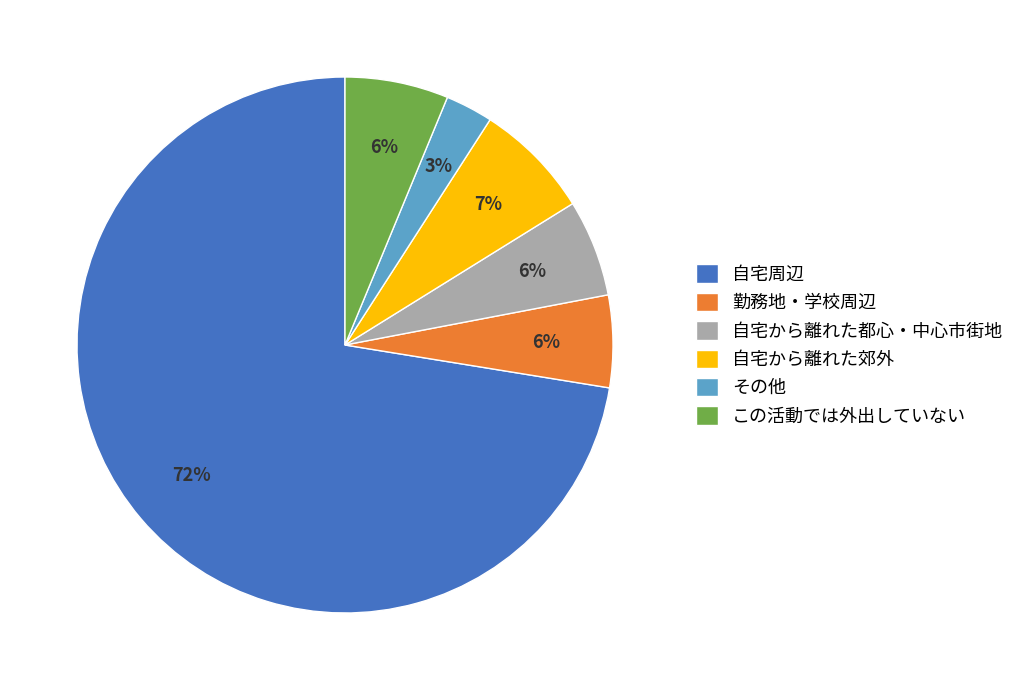

Which has a higher value, その他 or 自宅から離れた郊外?

自宅から離れた郊外